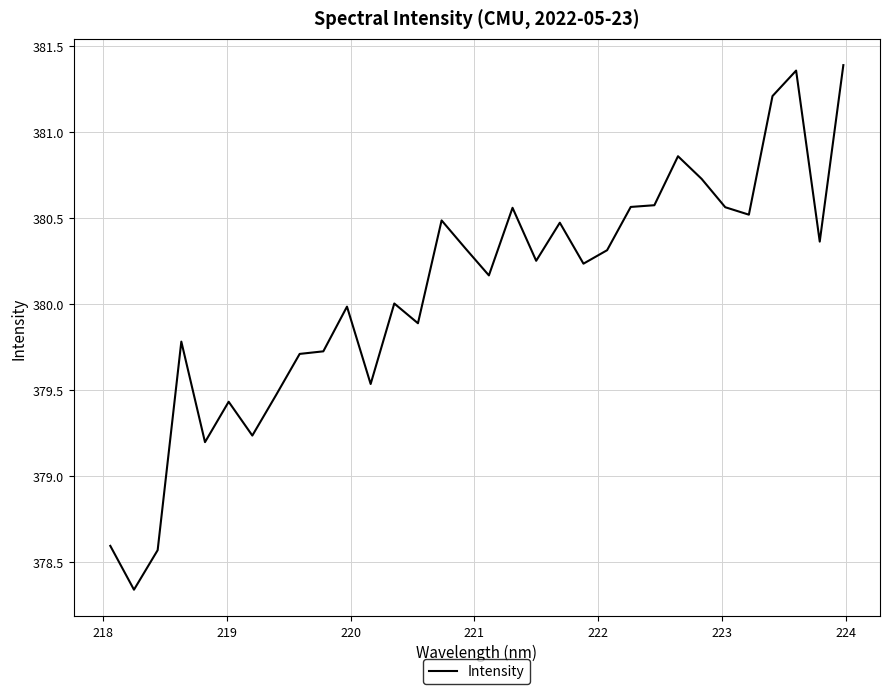

What is the difference between the maximum and minimum values?

3.1